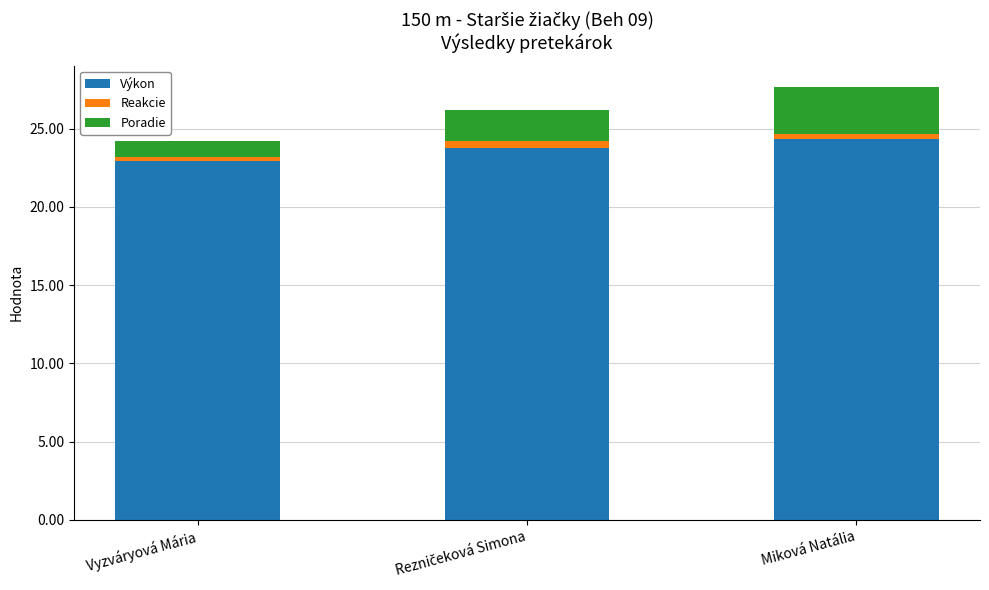

The value of Výkon at Miková Natália is 12.2. True or false?

False